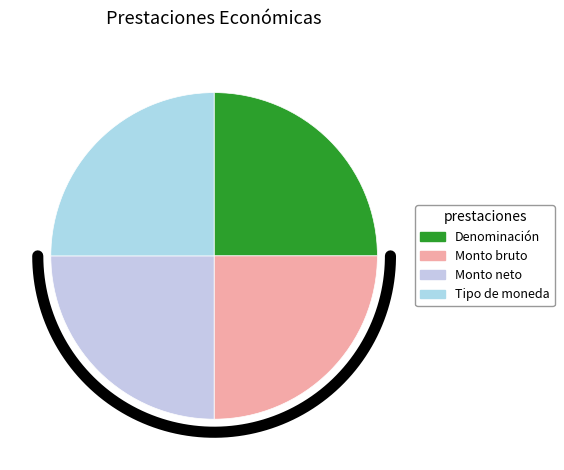

Rank the categories by value from lowest to highest.

Denominación de las prestaciones económicas, Monto bruto de las prestaciones económicas, Monto neto de las prestaciones económicas, Tipo de moneda de las prestaciones económicas